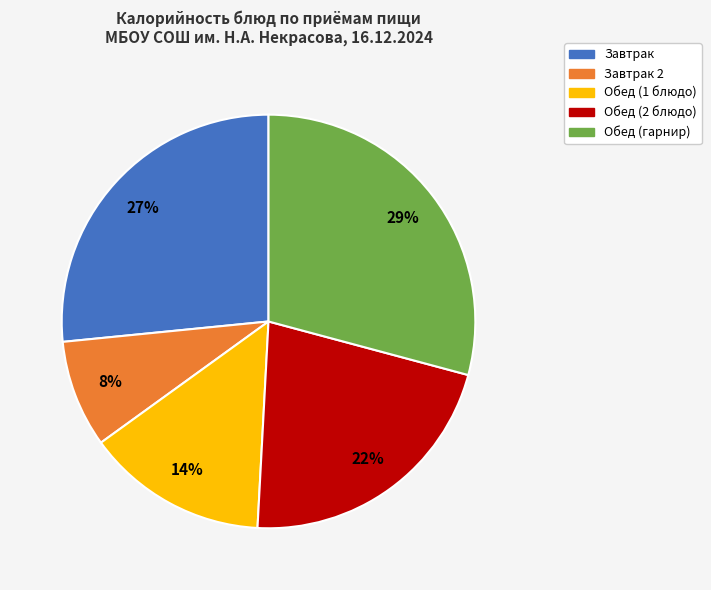

Count the number of slices in the pie.

5